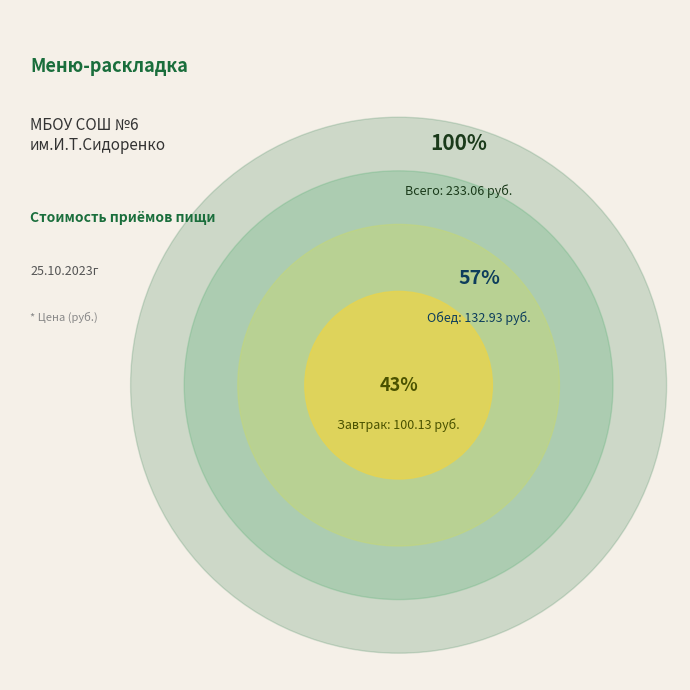

Count the number of slices in the pie.

2